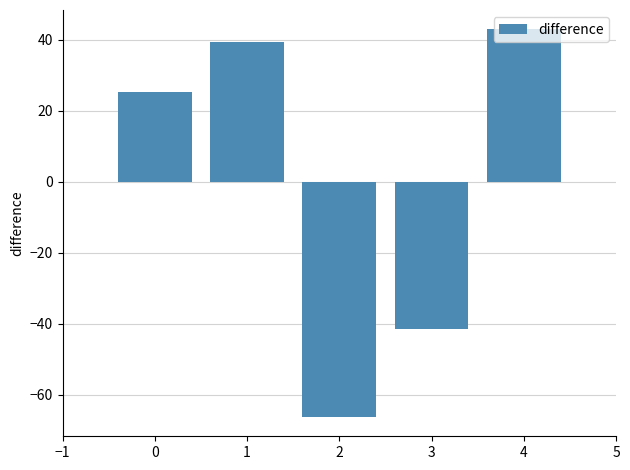

What is the difference between the maximum and minimum values?

109.1